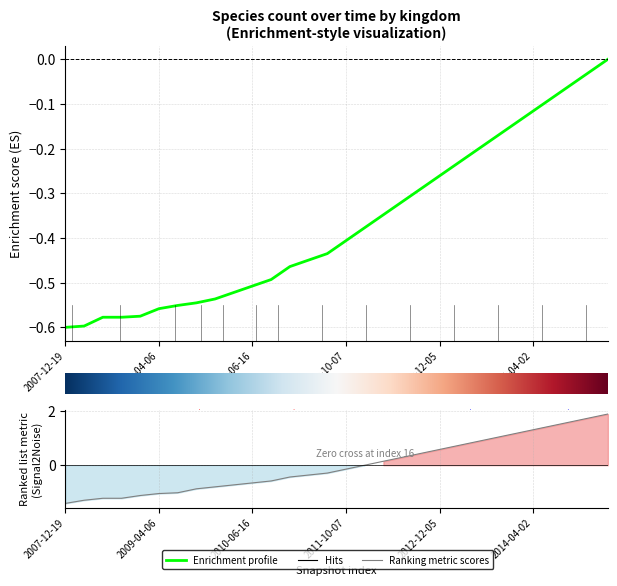

Between 2007-12-19 and 23, which is larger?

23